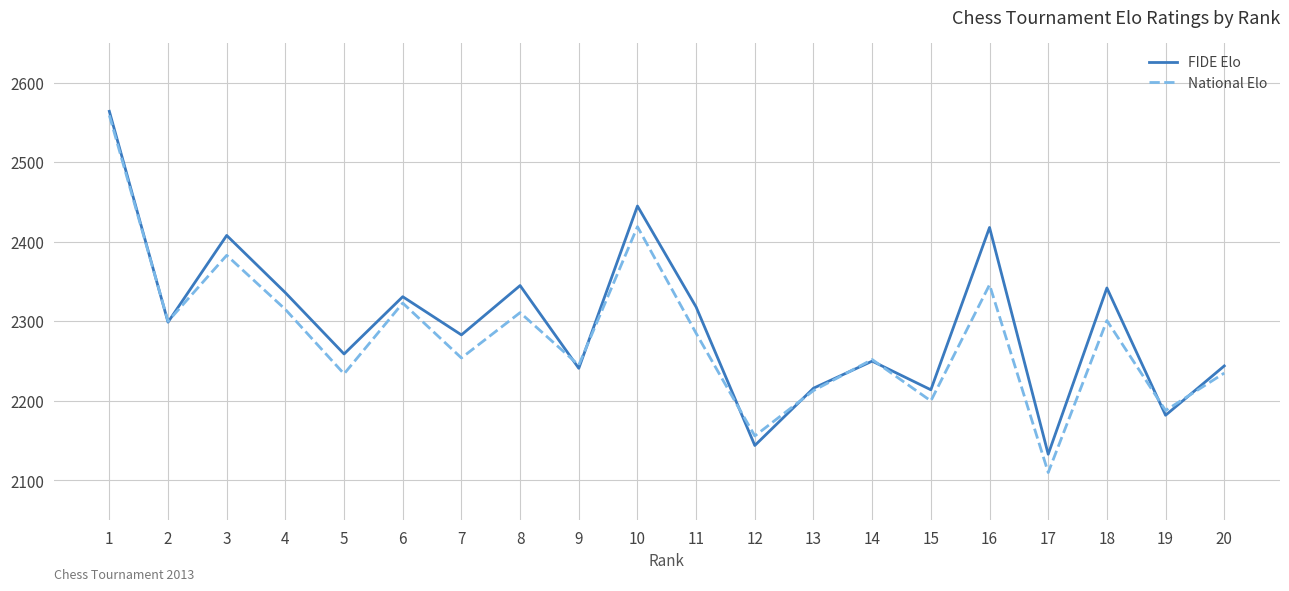

Between 4 and 19, which series saw the biggest shift?

FIDE Elo